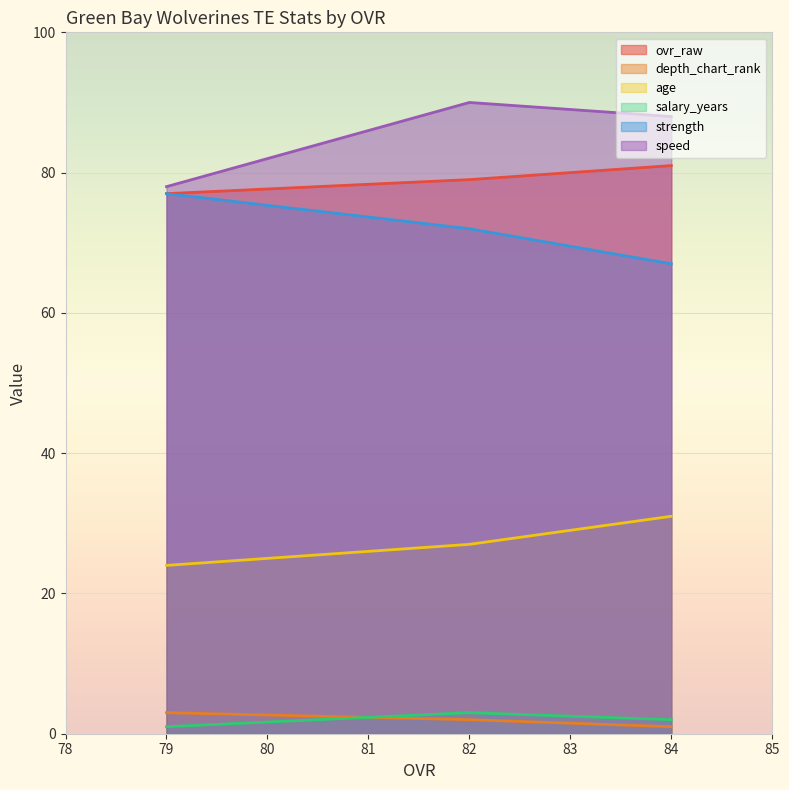

What is the difference between the second highest and minimum values in the age series?

3